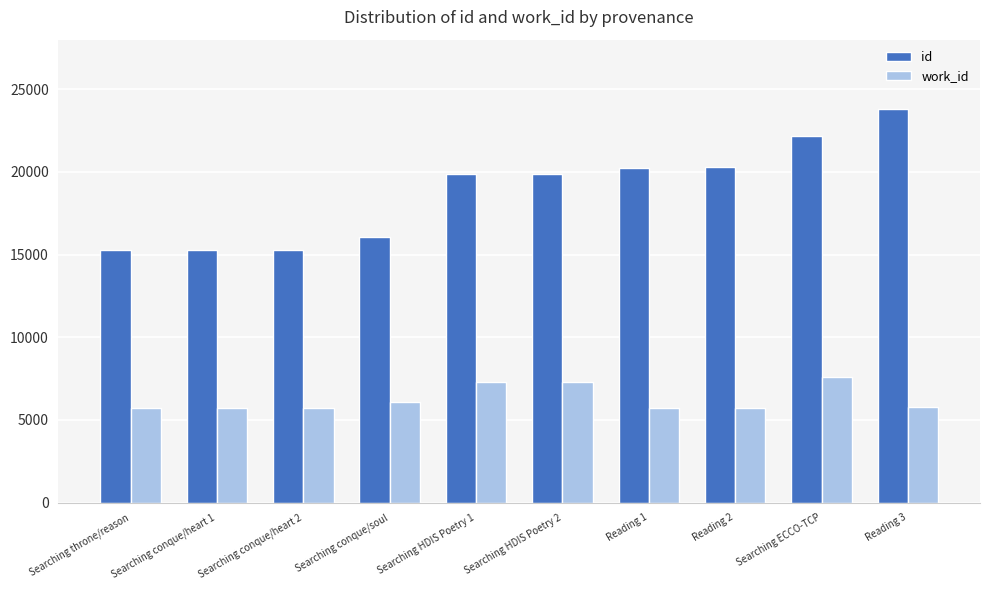

Where is id nearest to the value 19547?

Searching HDIS Poetry 1